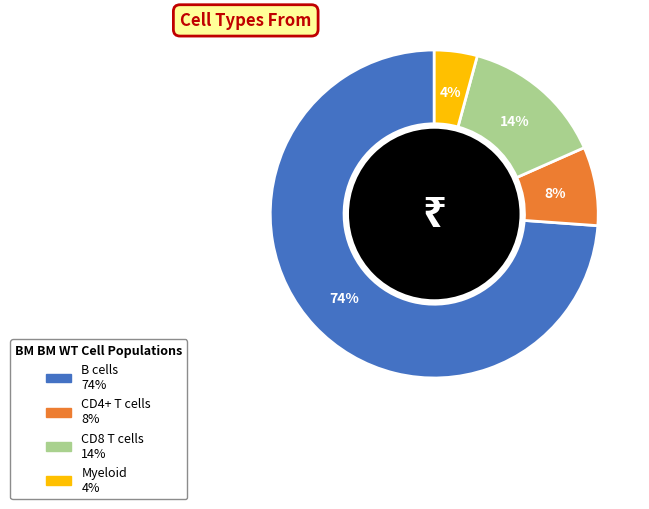

What percentage is the B cells slice, to the nearest percent?

74%